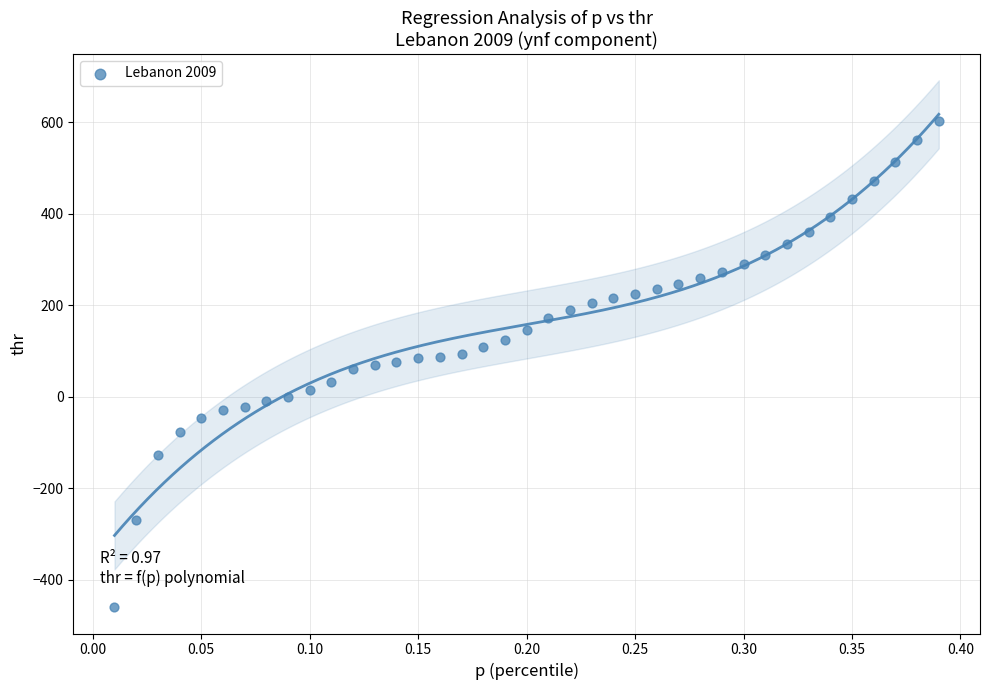

What is the range of X values (max minus min)?

0.4